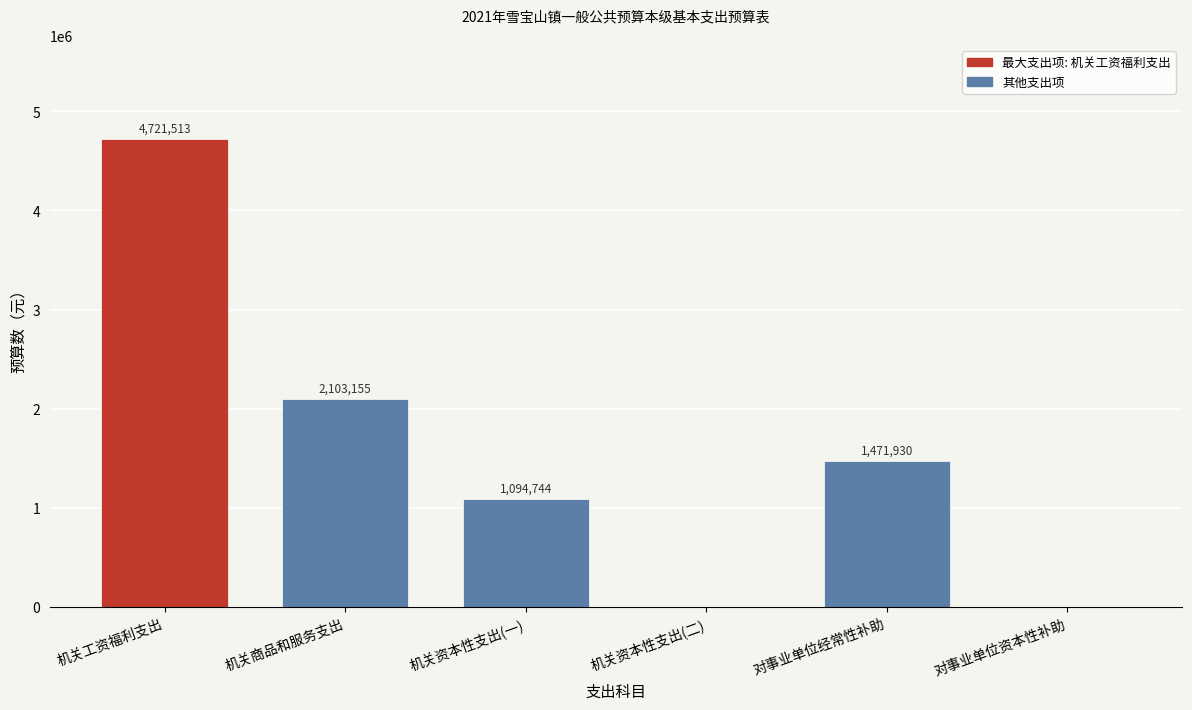

At which category does the chart reach its peak across all series?

机关工资福利支出